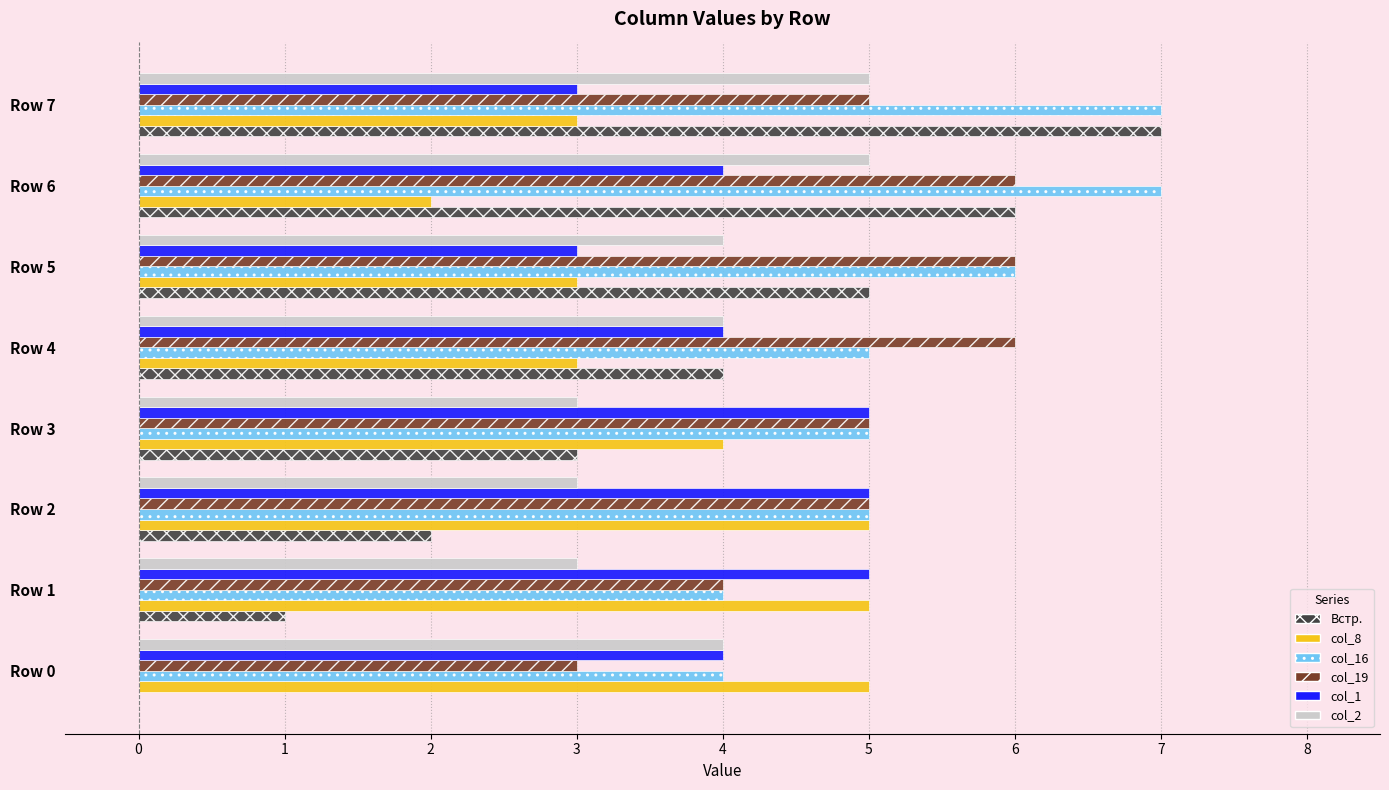

What is the sum of all col_19 values?

40